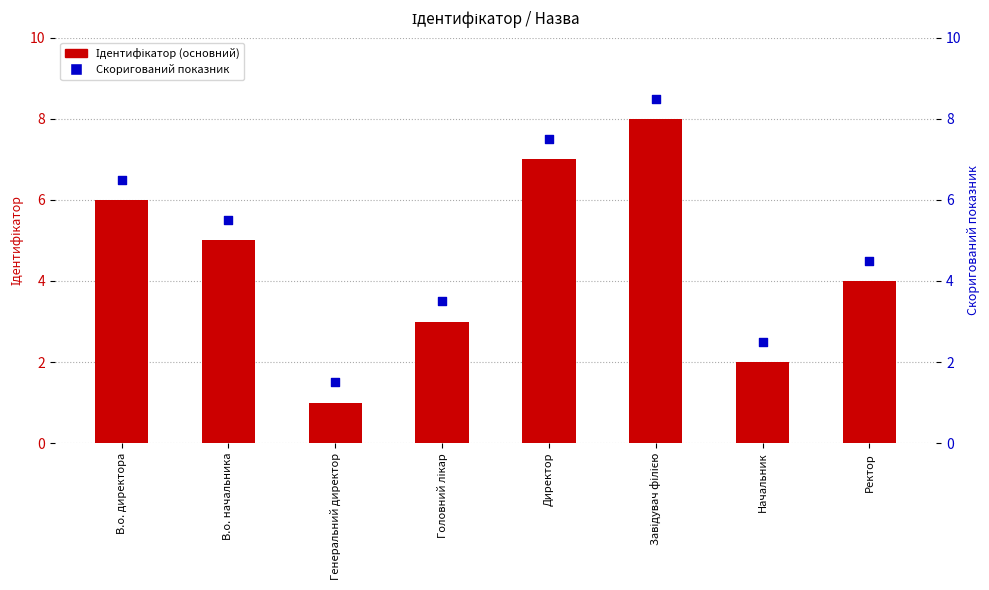

Which series has the largest Y range (max minus min)?

Ідентифікатор (основний)